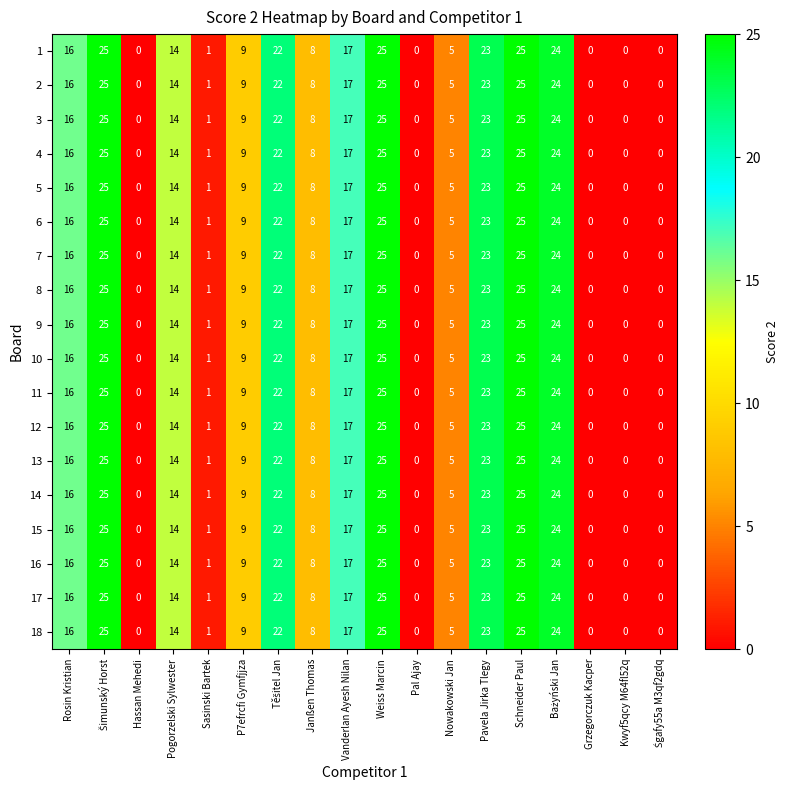

The value of 17 at Pavela Jirka Tlegy is 12. True or false?

False